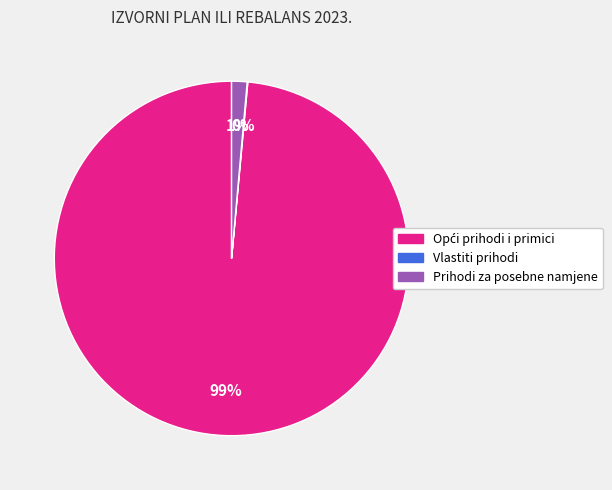

Is it true that Prihodi za posebne namjene is 10% of the pie?

False